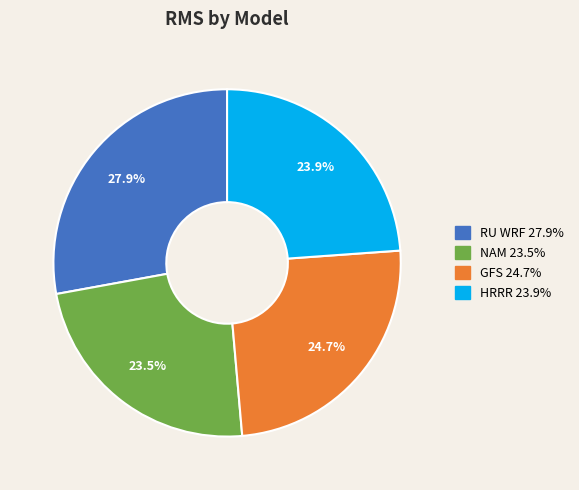

Which has a higher value, RU WRF or NAM?

RU WRF